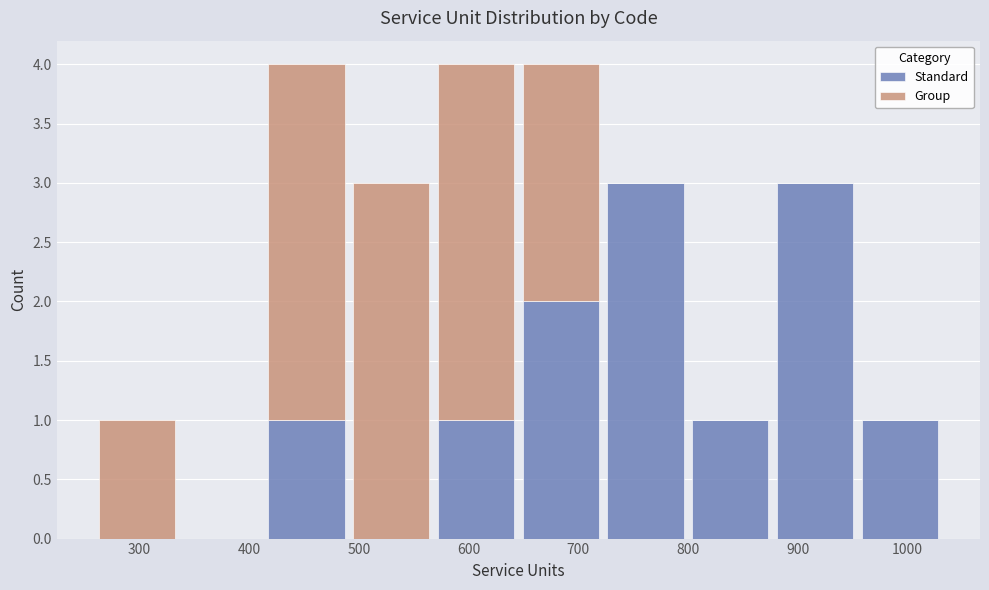

What is the total height of the stacked bar covering 880 to 950 on the x-axis? Neither the bar edges nor the heights are printed on the chart, so give them approximately, as read against the axes.

3